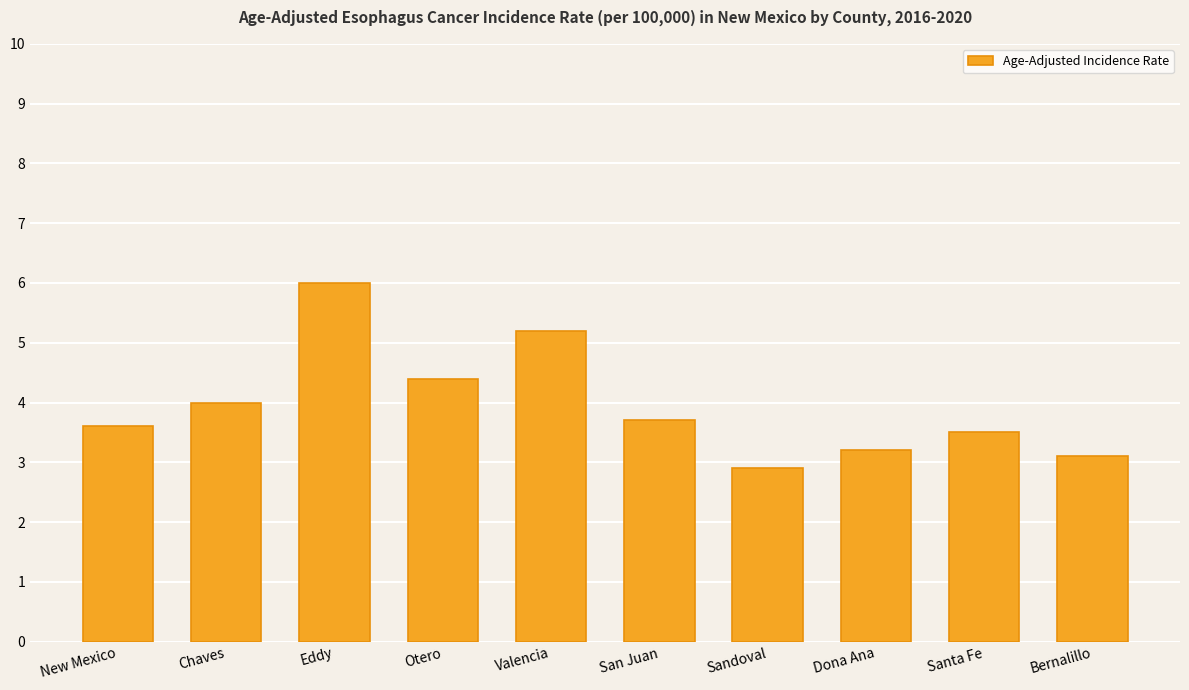

What is the difference between the second highest and minimum values?

2.3